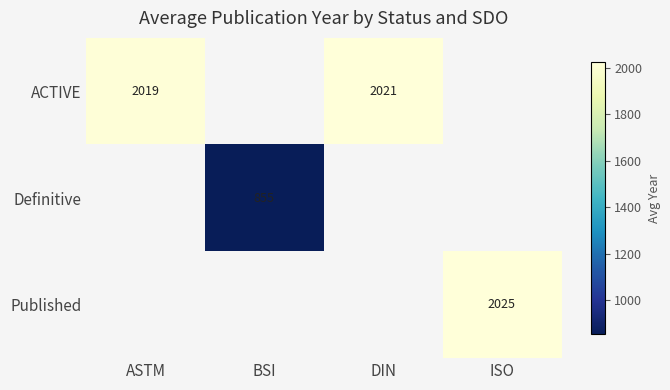

Is the value of ACTIVE at DIN greater than the value of Published at ISO?

No